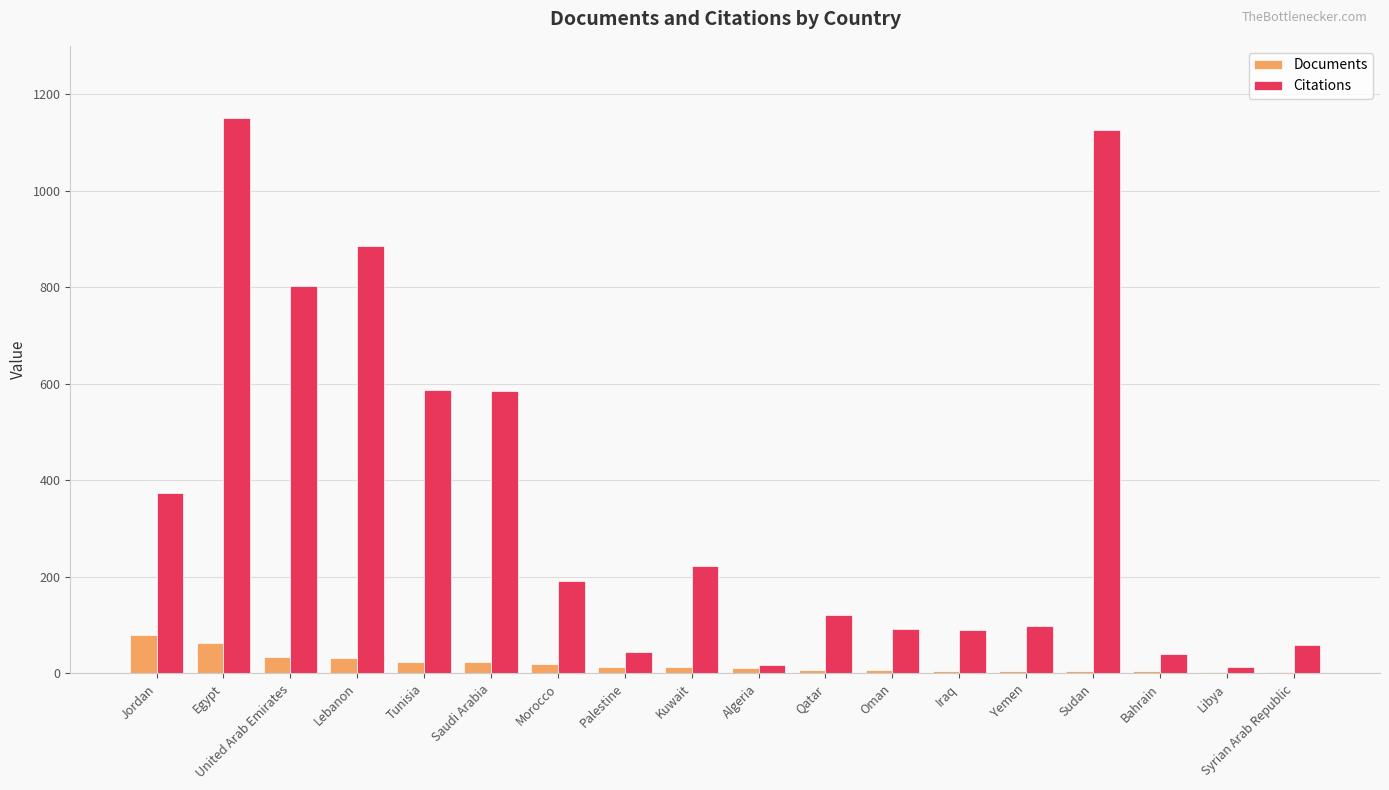

Between Morocco and Bahrain, which series saw the biggest shift?

Citations